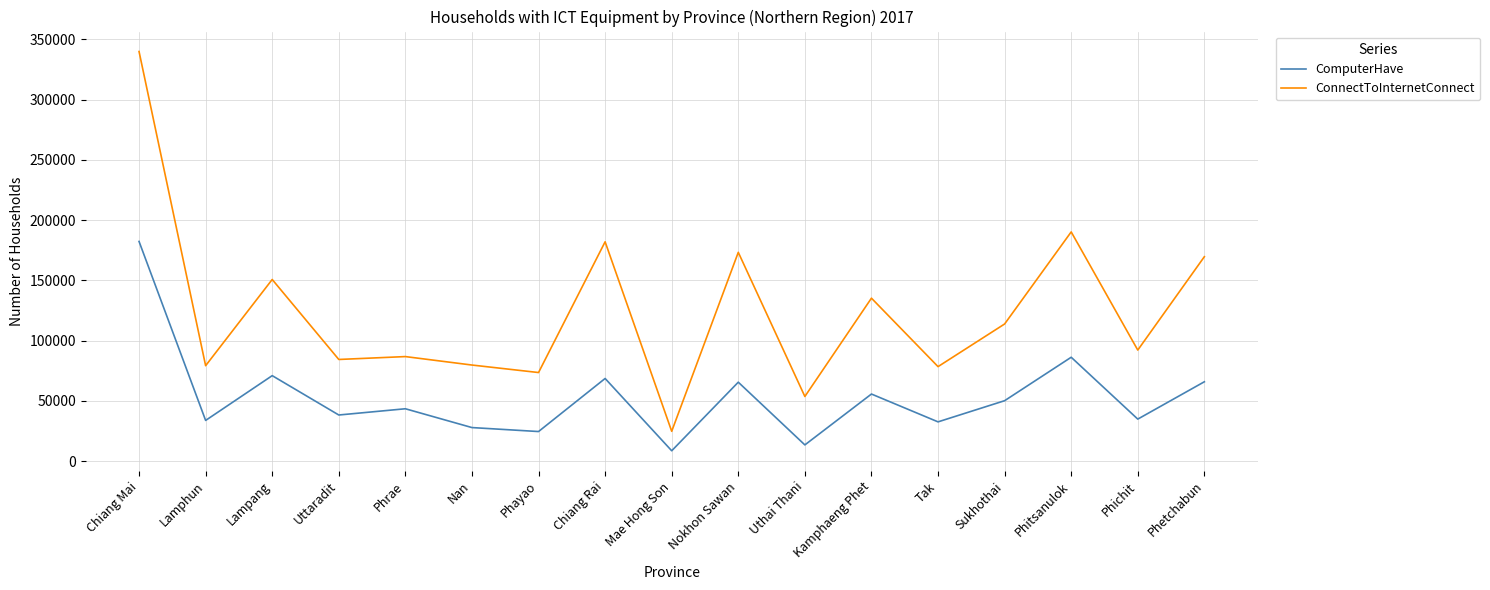

Rank the series at Uthai Thani from highest to lowest value.

ConnectToInternetConnect, ComputerHave